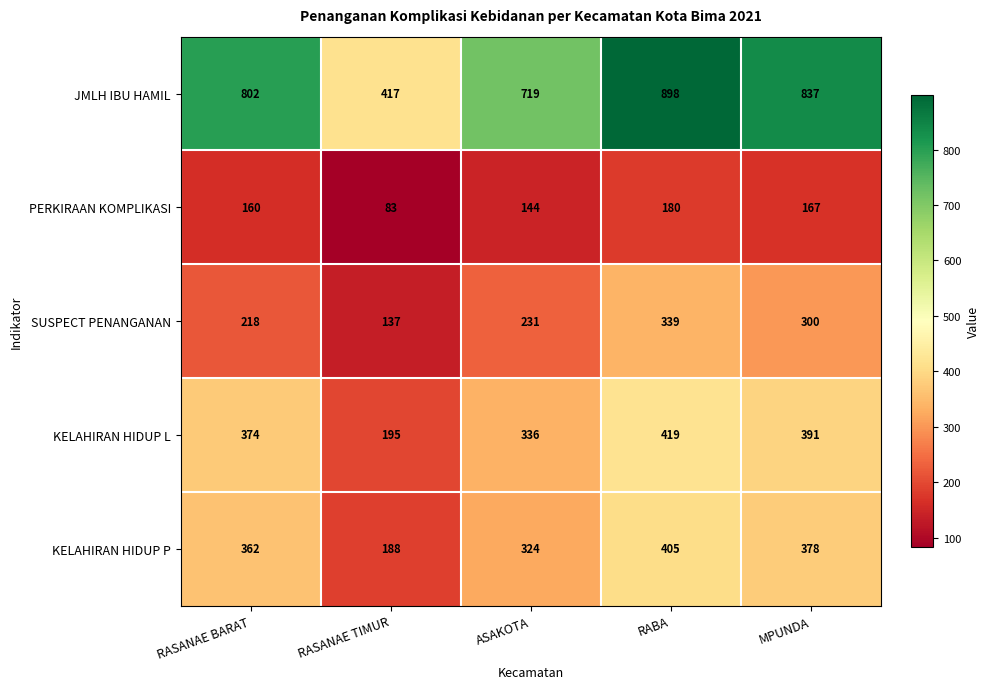

List the series in order of their peak value, lowest first.

PERKIRAAN KOMPLIKASI, SUSPECT PENANGANAN, KELAHIRAN HIDUP P, KELAHIRAN HIDUP L, JMLH IBU HAMIL